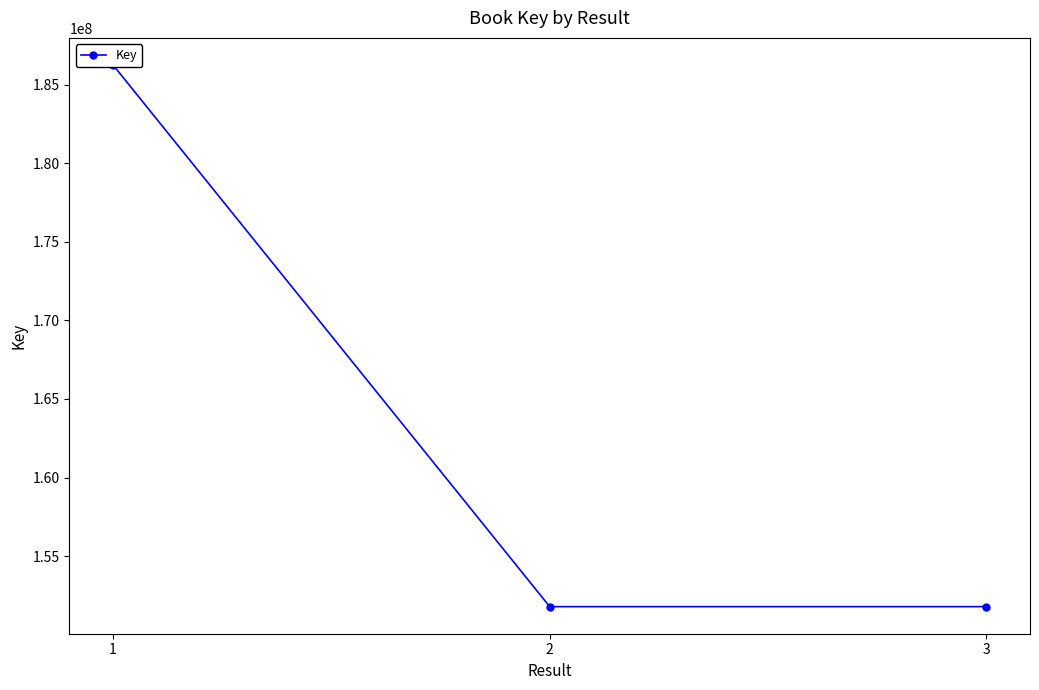

What is the sum of all values?

489827646